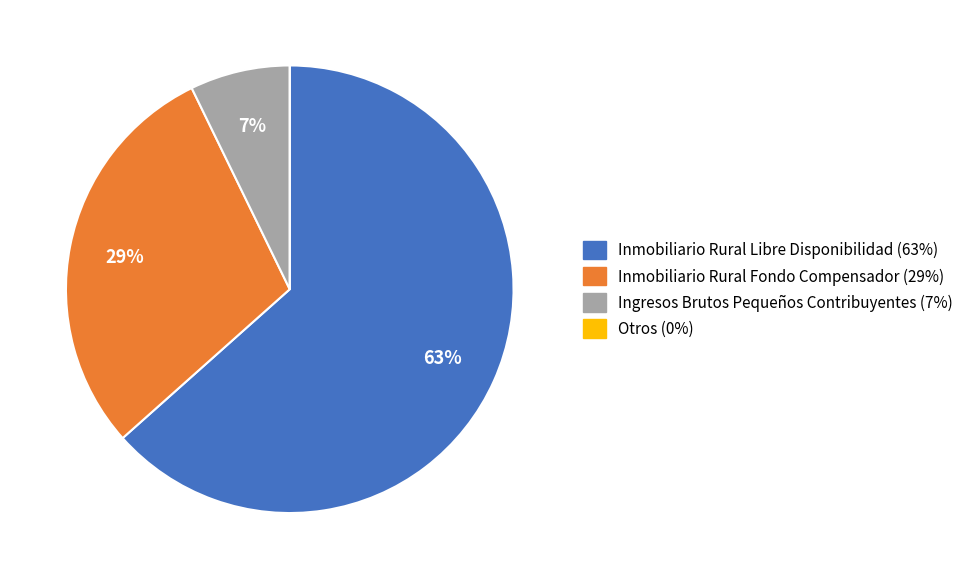

The Inmobiliario Rural Libre Disponibilidad slice represents 54% of the pie. True or false?

False